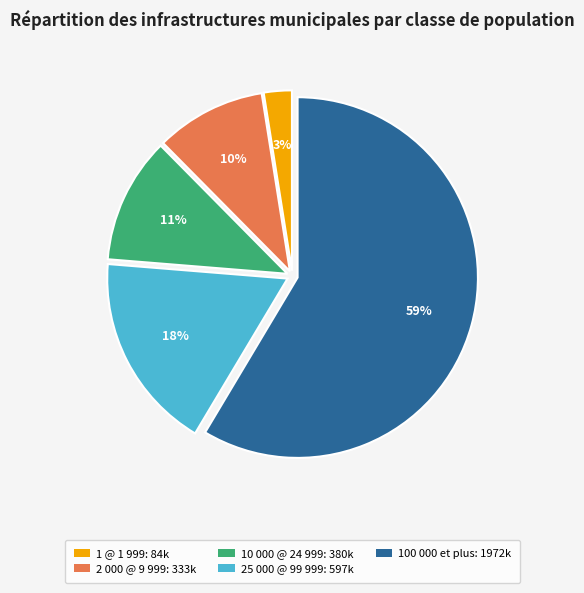

To the nearest percent, what is the combined percentage of 1 @ 1 999 and 100 000 et plus?

61%